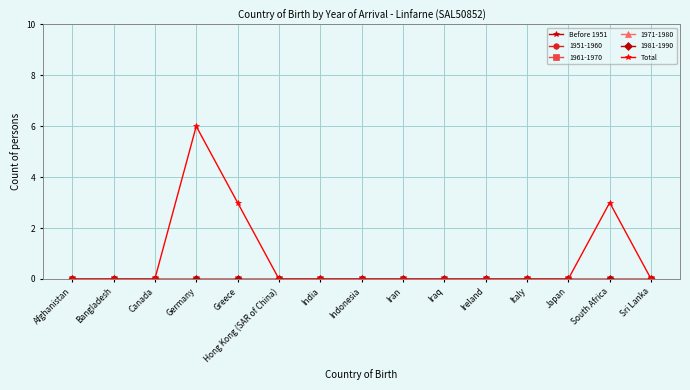

True or false: Before 1951 and Total cross at least once.

False